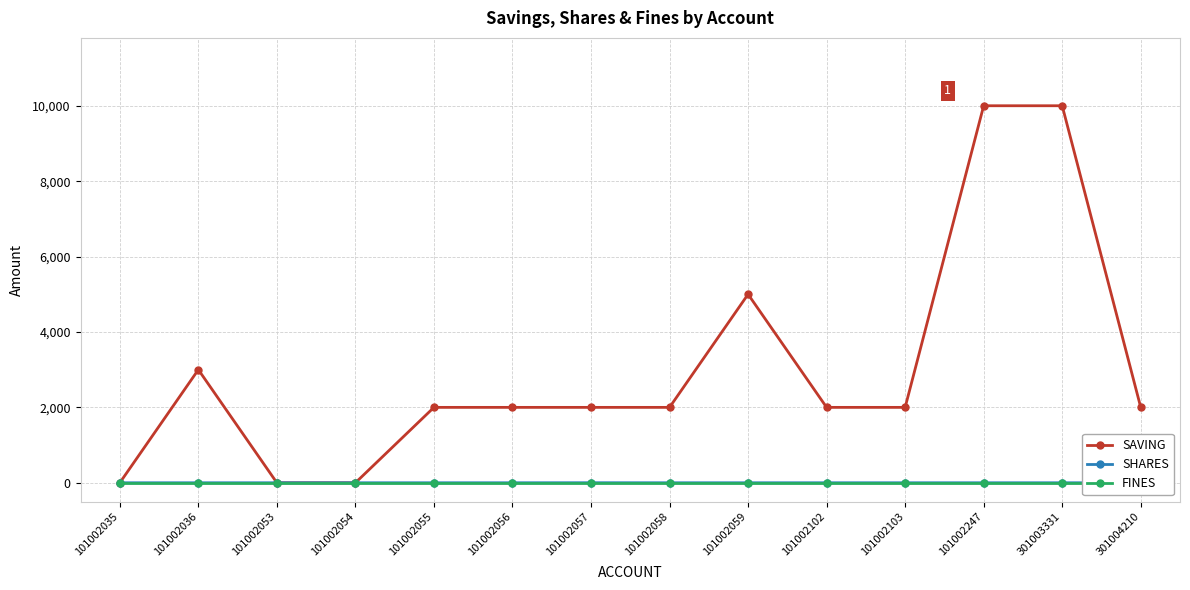

How many SHARES values are between 0 and 1?

14